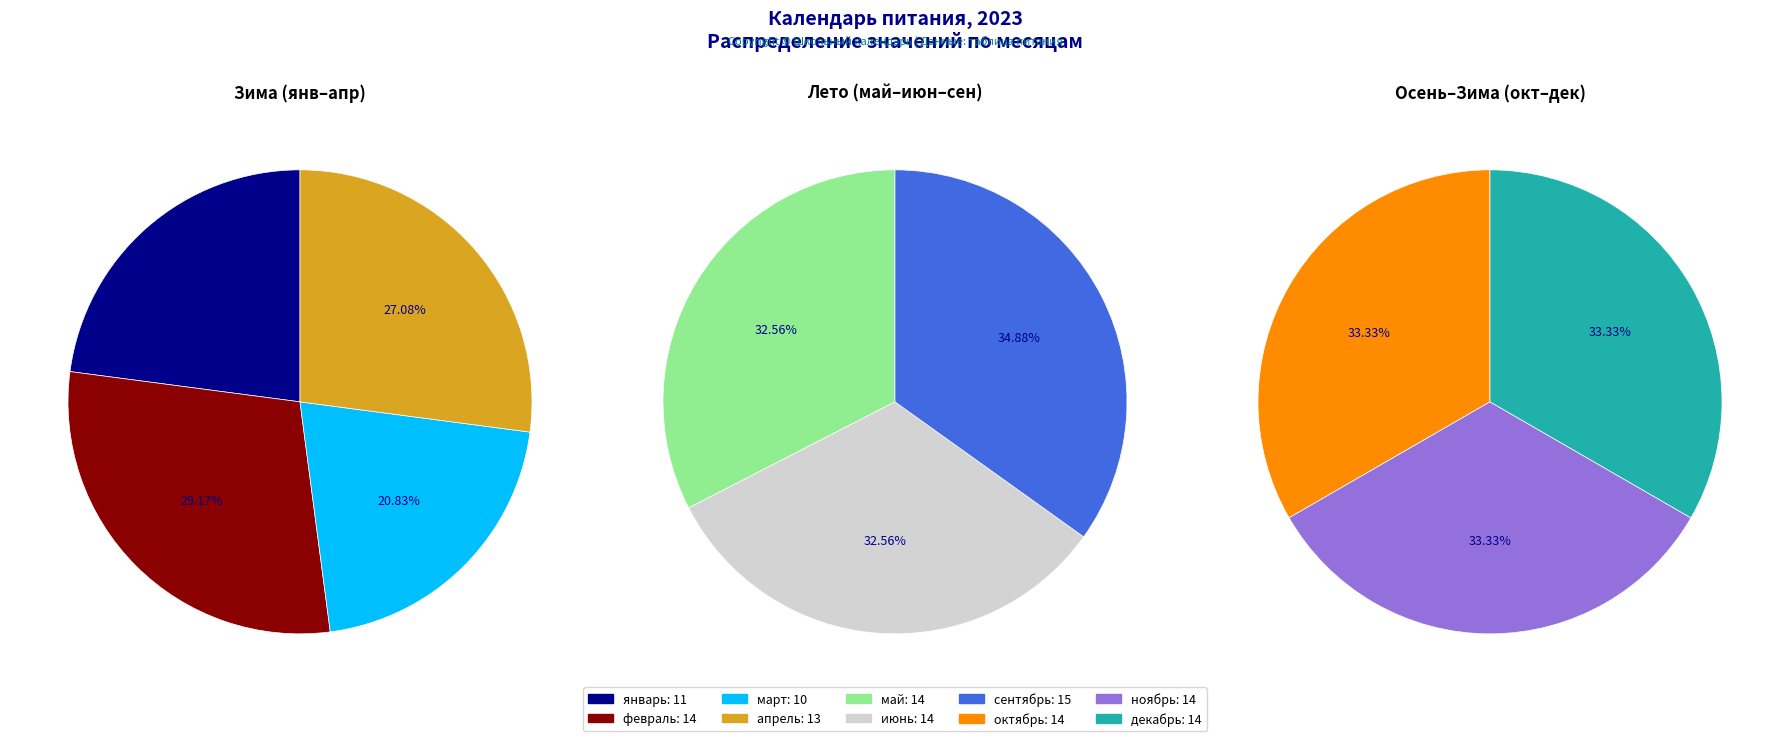

Does ноябрь account for over 50% of the chart?

No